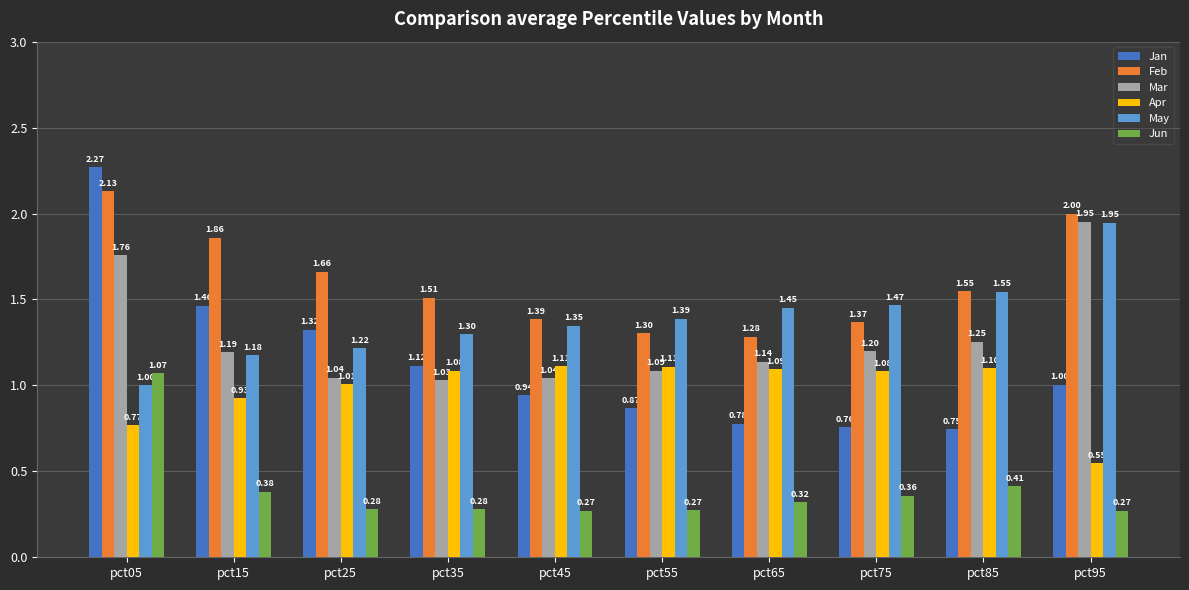

Does the chart contain stacked bars?

No